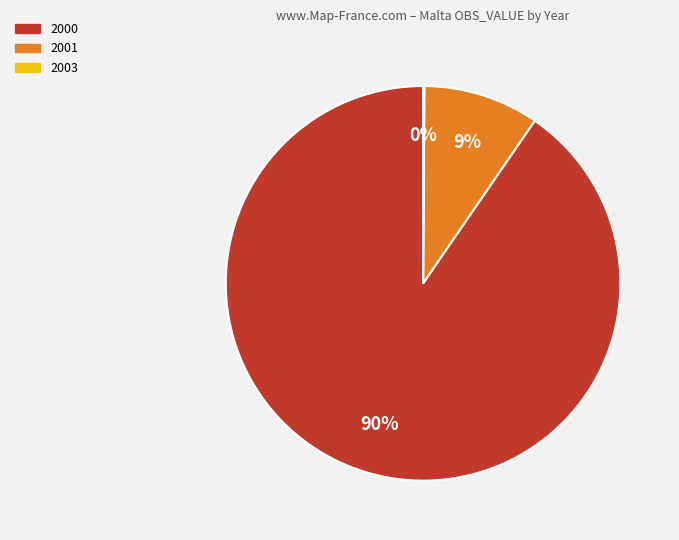

To the nearest percent, what percentage of the pie is 2001?

9%